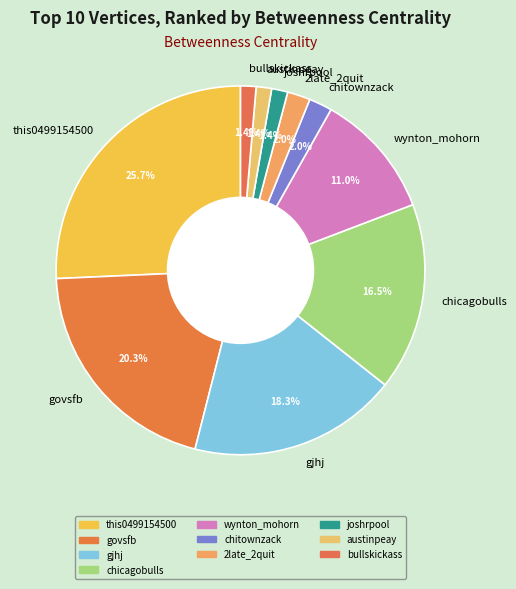

Which category has the biggest portion of the pie?

this0499154500